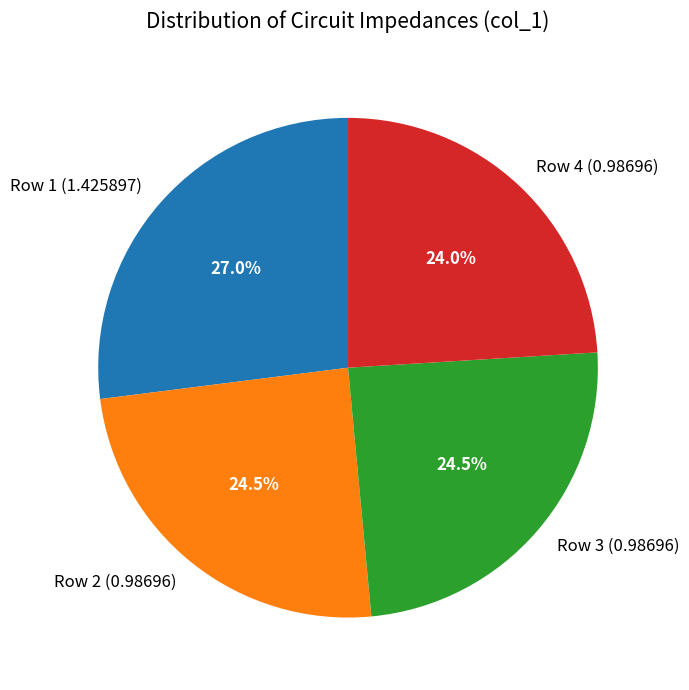

Is there any slice that represents more than half of the pie?

No